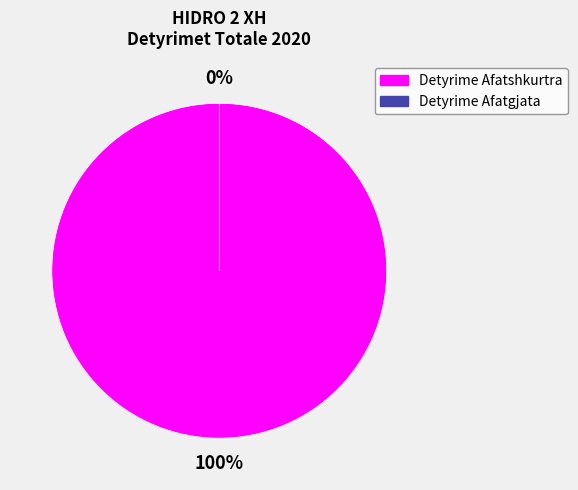

Rank the categories by value from highest to lowest.

Detyrime Afatshkurtra, Detyrime Afatgjata